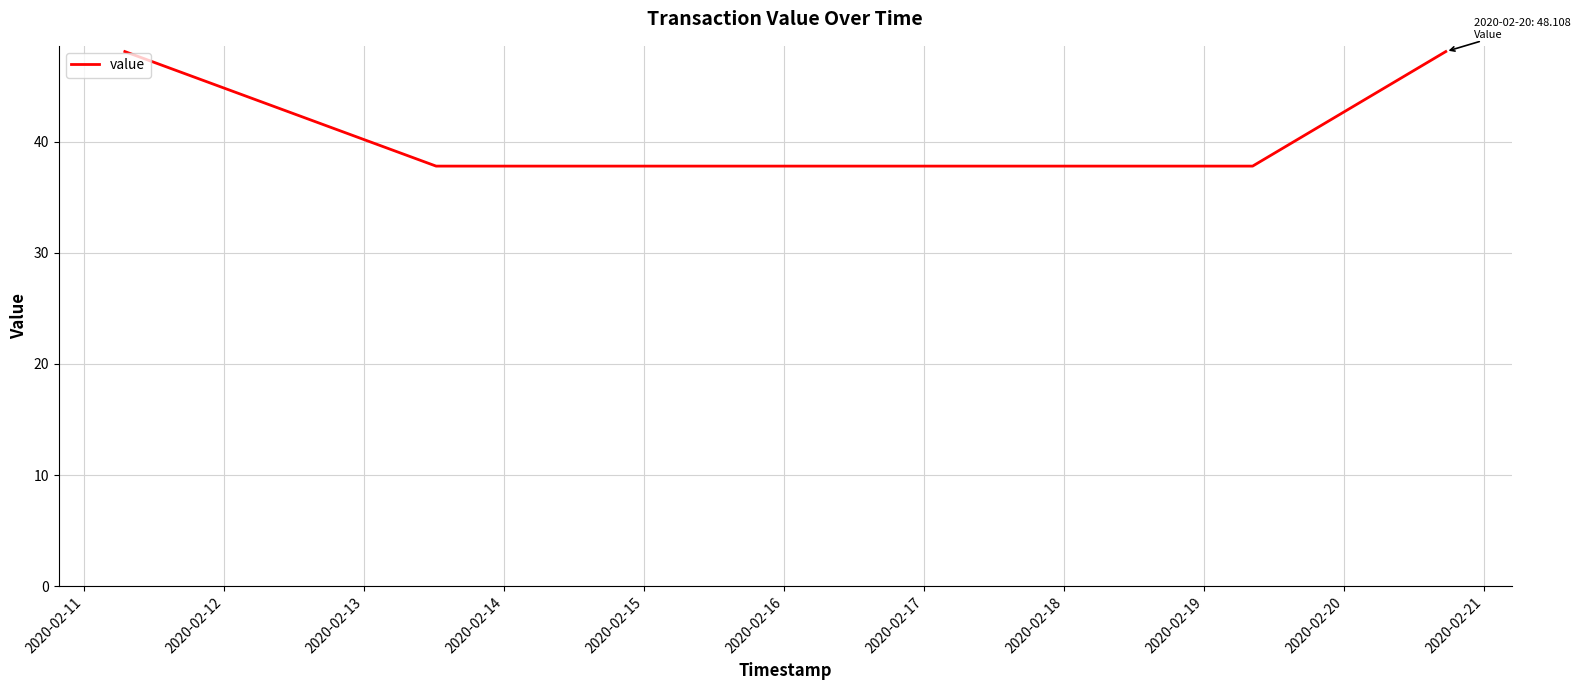

What is the average value?

41.2